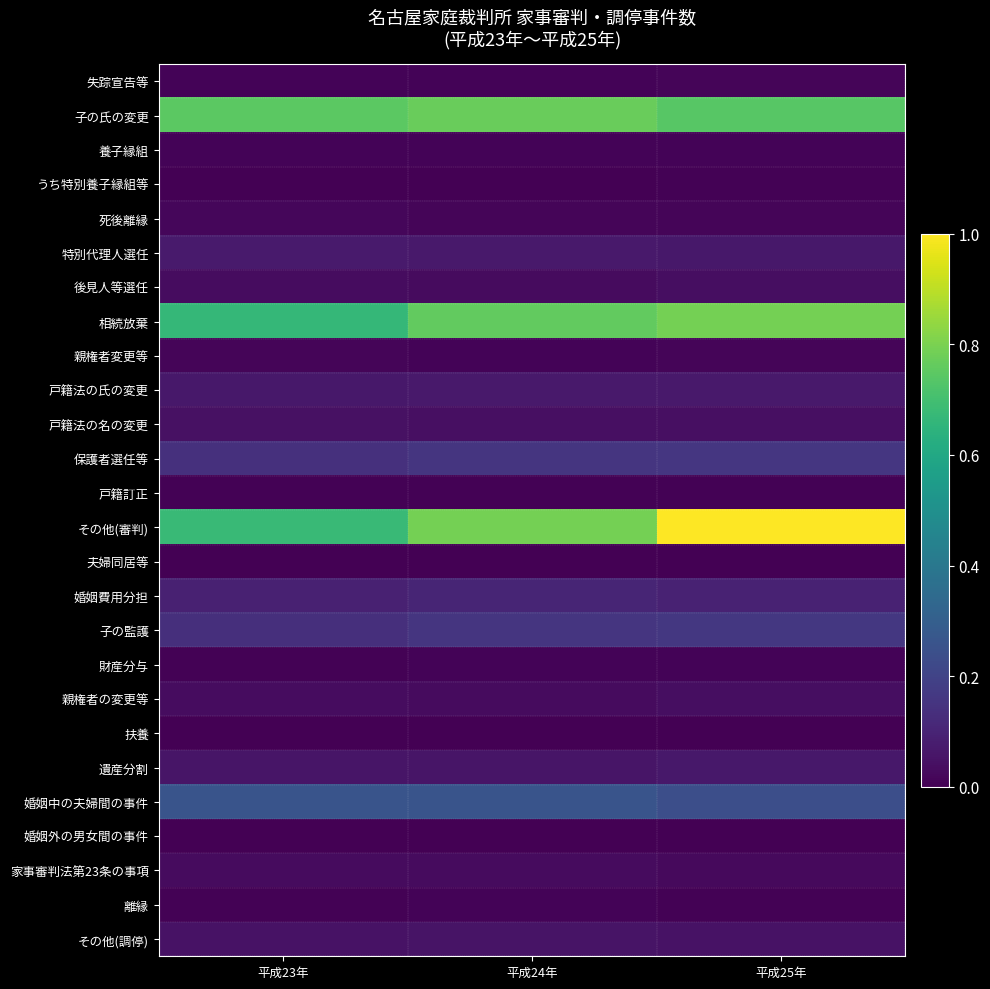

Reading right to left, extract all data points from this chart.

失踪宣告等: 平成25年=0.0	平成24年=0.0	平成23年=0.0
子の氏の変更: 平成25年=0.7	平成24年=0.8	平成23年=0.7
養子縁組: 平成25年=0.0	平成24年=0.0	平成23年=0.0
うち特別養子縁組等: 平成25年=0.0	平成24年=0.0	平成23年=0.0
死後離縁: 平成25年=0.0	平成24年=0.0	平成23年=0.0
特別代理人選任: 平成25年=0.1	平成24年=0.1	平成23年=0.1
後見人等選任: 平成25年=0.0	平成24年=0.0	平成23年=0.0
相続放棄: 平成25年=0.8	平成24年=0.8	平成23年=0.7
親権者変更等: 平成25年=0.0	平成24年=0.0	平成23年=0.0
戸籍法の氏の変更: 平成25年=0.1	平成24年=0.1	平成23年=0.1
戸籍法の名の変更: 平成25年=0.0	平成24年=0.0	平成23年=0.0
保護者選任等: 平成25年=0.2	平成24年=0.2	平成23年=0.1
戸籍訂正: 平成25年=0.0	平成24年=0.0	平成23年=0.0
その他(審判): 平成25年=1.0	平成24年=0.8	平成23年=0.7
夫婦同居等: 平成25年=0.0	平成24年=0.0	平成23年=0.0
婚姻費用分担: 平成25年=0.1	平成24年=0.1	平成23年=0.1
子の監護: 平成25年=0.2	平成24年=0.2	平成23年=0.1
財産分与: 平成25年=0.0	平成24年=0.0	平成23年=0.0
親権者の変更等: 平成25年=0.0	平成24年=0.0	平成23年=0.0
扶養: 平成25年=0.0	平成24年=0.0	平成23年=0.0
遺産分割: 平成25年=0.1	平成24年=0.1	平成23年=0.1
婚姻中の夫婦間の事件: 平成25年=0.2	平成24年=0.3	平成23年=0.3
婚姻外の男女間の事件: 平成25年=0.0	平成24年=0.0	平成23年=0.0
家事審判法第23条の事項: 平成25年=0.0	平成24年=0.0	平成23年=0.0
離縁: 平成25年=0.0	平成24年=0.0	平成23年=0.0
その他(調停): 平成25年=0.0	平成24年=0.1	平成23年=0.1